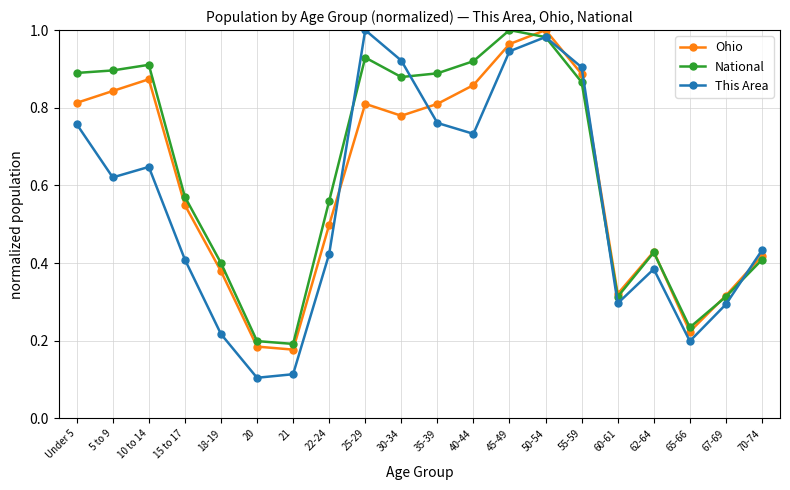

What are all the series names shown in the legend?

Ohio, National, This Area